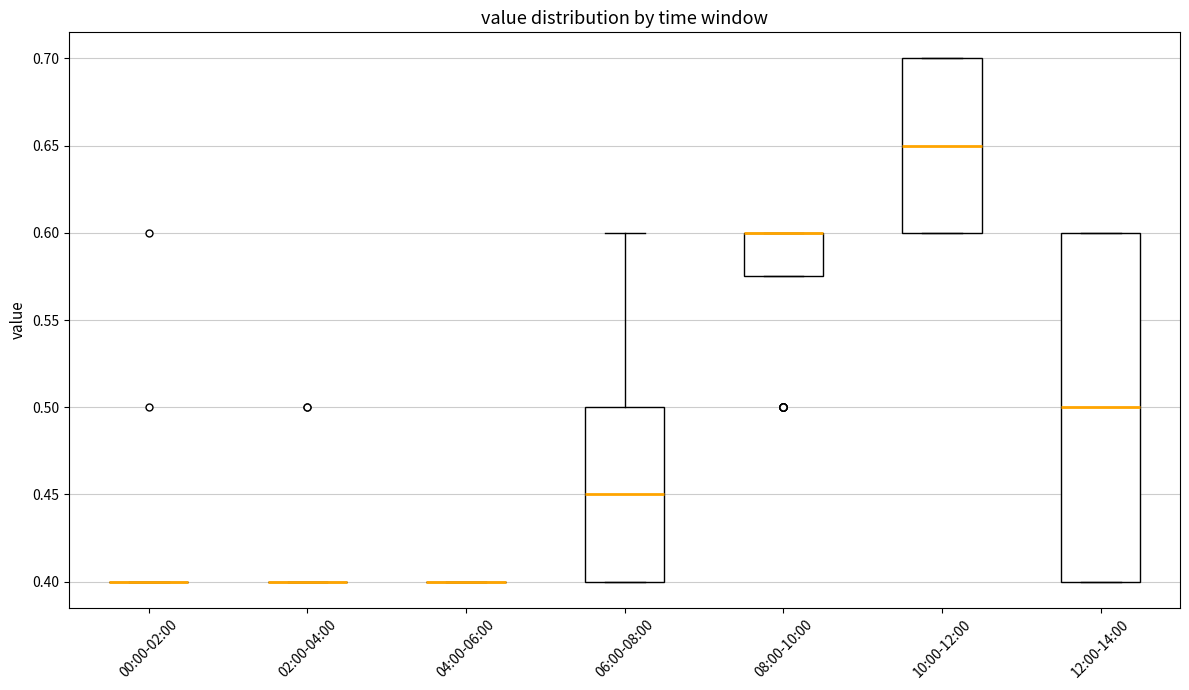

Reading left to right, read every box against the y-axis: the position of its median line, the range the box covers, and the ends of its whiskers. The values are not printed on the chart, so give them approximately, as read against the axis.

00:00-02:00: box collapsed to a line at 0.400, whiskers 0.400 to 0.400
02:00-04:00: box collapsed to a line at 0.400, whiskers 0.400 to 0.400
04:00-06:00: box collapsed to a line at 0.400, whiskers 0.400 to 0.400
06:00-08:00: median 0.450, box 0.400 to 0.500, whiskers 0.400 to 0.600
08:00-10:00: median 0.600 (drawn on the box's upper edge), box 0.575 to 0.600, whiskers 0.575 to 0.600
10:00-12:00: median 0.650, box 0.600 to 0.700, whiskers 0.600 to 0.700
12:00-14:00: median 0.500, box 0.400 to 0.600, whiskers 0.400 to 0.600